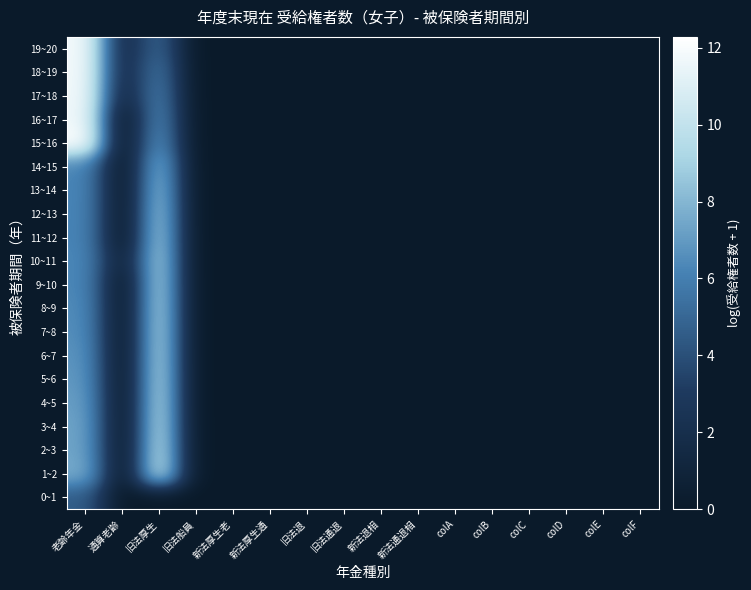

Reading right to left, transcribe all the data shown in this chart.

0~1: colF=0.0	colE=0.0	colD=0.0	colC=0.0	colB=0.0	colA=0.0	新法通退相=0.0	新法退相=0.0	旧法通退=0.0	旧法退=0.0	新法厚生通=0.0	新法厚生老=0.0	旧法船員=0.0	旧法厚生=0.0	通算老齢=0.0	老齢年金=4.6
1~2: colF=0.0	colE=0.0	colD=0.0	colC=0.0	colB=0.0	colA=0.0	新法通退相=0.0	新法退相=0.0	旧法通退=0.0	旧法退=0.0	新法厚生通=0.0	新法厚生老=0.0	旧法船員=0.0	旧法厚生=10.3	通算老齢=0.0	老齢年金=7.7
2~3: colF=0.0	colE=0.0	colD=0.0	colC=0.0	colB=0.0	colA=0.0	新法通退相=0.0	新法退相=0.0	旧法通退=0.0	旧法退=0.0	新法厚生通=0.0	新法厚生老=0.0	旧法船員=0.0	旧法厚生=10.0	通算老齢=0.0	老齢年金=7.4
3~4: colF=0.0	colE=0.0	colD=0.0	colC=0.0	colB=0.0	colA=0.0	新法通退相=0.0	新法退相=0.0	旧法通退=0.0	旧法退=0.0	新法厚生通=0.0	新法厚生老=0.0	旧法船員=0.0	旧法厚生=9.8	通算老齢=0.0	老齢年金=7.4
4~5: colF=0.0	colE=0.0	colD=0.0	colC=0.0	colB=0.0	colA=0.0	新法通退相=0.0	新法退相=0.0	旧法通退=0.0	旧法退=0.0	新法厚生通=0.0	新法厚生老=0.0	旧法船員=0.0	旧法厚生=9.7	通算老齢=0.0	老齢年金=7.2
5~6: colF=0.0	colE=0.0	colD=0.0	colC=0.0	colB=0.0	colA=0.0	新法通退相=0.0	新法退相=0.0	旧法通退=0.0	旧法退=0.0	新法厚生通=0.0	新法厚生老=0.0	旧法船員=0.0	旧法厚生=9.6	通算老齢=0.0	老齢年金=7.0
6~7: colF=0.0	colE=0.0	colD=0.0	colC=0.0	colB=0.0	colA=0.0	新法通退相=0.0	新法退相=0.0	旧法通退=0.0	旧法退=0.0	新法厚生通=0.0	新法厚生老=0.0	旧法船員=0.0	旧法厚生=9.5	通算老齢=0.0	老齢年金=6.8
7~8: colF=0.0	colE=0.0	colD=0.0	colC=0.0	colB=0.0	colA=0.0	新法通退相=0.0	新法退相=0.0	旧法通退=0.0	旧法退=0.0	新法厚生通=0.0	新法厚生老=0.0	旧法船員=0.0	旧法厚生=9.4	通算老齢=0.0	老齢年金=6.6
8~9: colF=0.0	colE=0.0	colD=0.0	colC=0.0	colB=0.0	colA=0.0	新法通退相=0.0	新法退相=0.0	旧法通退=0.0	旧法退=0.0	新法厚生通=0.0	新法厚生老=0.0	旧法船員=0.0	旧法厚生=9.4	通算老齢=0.0	老齢年金=6.5
9~10: colF=0.0	colE=0.0	colD=0.0	colC=0.0	colB=0.0	colA=0.0	新法通退相=0.0	新法退相=0.0	旧法通退=0.0	旧法退=0.0	新法厚生通=0.0	新法厚生老=0.0	旧法船員=0.0	旧法厚生=9.3	通算老齢=0.0	老齢年金=6.4
10~11: colF=0.0	colE=0.0	colD=0.0	colC=0.0	colB=0.0	colA=0.0	新法通退相=0.0	新法退相=0.0	旧法通退=0.0	旧法退=0.0	新法厚生通=0.0	新法厚生老=0.0	旧法船員=0.0	旧法厚生=9.2	通算老齢=0.7	老齢年金=6.4
11~12: colF=0.0	colE=0.0	colD=0.0	colC=0.0	colB=0.0	colA=0.0	新法通退相=0.0	新法退相=0.0	旧法通退=0.0	旧法退=0.0	新法厚生通=0.0	新法厚生老=0.0	旧法船員=0.0	旧法厚生=9.0	通算老齢=0.0	老齢年金=6.3
12~13: colF=0.0	colE=0.0	colD=0.0	colC=0.0	colB=0.0	colA=0.0	新法通退相=0.0	新法退相=0.0	旧法通退=0.0	旧法退=0.0	新法厚生通=0.0	新法厚生老=0.0	旧法船員=0.0	旧法厚生=8.8	通算老齢=0.0	老齢年金=6.3
13~14: colF=0.0	colE=0.0	colD=0.0	colC=0.0	colB=0.0	colA=0.0	新法通退相=0.0	新法退相=0.0	旧法通退=0.0	旧法退=0.0	新法厚生通=0.0	新法厚生老=0.0	旧法船員=0.0	旧法厚生=8.5	通算老齢=0.0	老齢年金=6.3
14~15: colF=0.0	colE=0.0	colD=0.0	colC=0.0	colB=0.0	colA=0.0	新法通退相=0.0	新法退相=0.0	旧法通退=0.0	旧法退=0.0	新法厚生通=0.0	新法厚生老=0.0	旧法船員=0.0	旧法厚生=8.0	通算老齢=0.0	老齢年金=6.3
15~16: colF=0.0	colE=0.0	colD=0.0	colC=0.0	colB=0.0	colA=0.0	新法通退相=0.0	新法退相=0.0	旧法通退=0.0	旧法退=0.0	新法厚生通=0.0	新法厚生老=0.0	旧法船員=0.0	旧法厚生=6.9	通算老齢=0.0	老齢年金=12.3
16~17: colF=0.0	colE=0.0	colD=0.0	colC=0.0	colB=0.0	colA=0.0	新法通退相=0.0	新法退相=0.0	旧法通退=0.0	旧法退=0.0	新法厚生通=0.0	新法厚生老=0.0	旧法船員=0.0	旧法厚生=6.4	通算老齢=0.0	老齢年金=11.8
17~18: colF=0.0	colE=0.0	colD=0.0	colC=0.0	colB=0.0	colA=0.0	新法通退相=0.0	新法退相=0.0	旧法通退=0.0	旧法退=0.0	新法厚生通=0.0	新法厚生老=0.0	旧法船員=0.0	旧法厚生=6.0	通算老齢=1.4	老齢年金=11.8
18~19: colF=0.0	colE=0.0	colD=0.0	colC=0.0	colB=0.0	colA=0.0	新法通退相=0.0	新法退相=0.0	旧法通退=0.0	旧法退=0.0	新法厚生通=0.0	新法厚生老=0.0	旧法船員=0.0	旧法厚生=5.6	通算老齢=1.8	老齢年金=11.9
19~20: colF=0.0	colE=0.0	colD=0.0	colC=0.0	colB=0.0	colA=0.0	新法通退相=0.0	新法退相=0.0	旧法通退=0.0	旧法退=0.0	新法厚生通=0.0	新法厚生老=0.0	旧法船員=0.0	旧法厚生=5.0	通算老齢=1.8	老齢年金=11.9